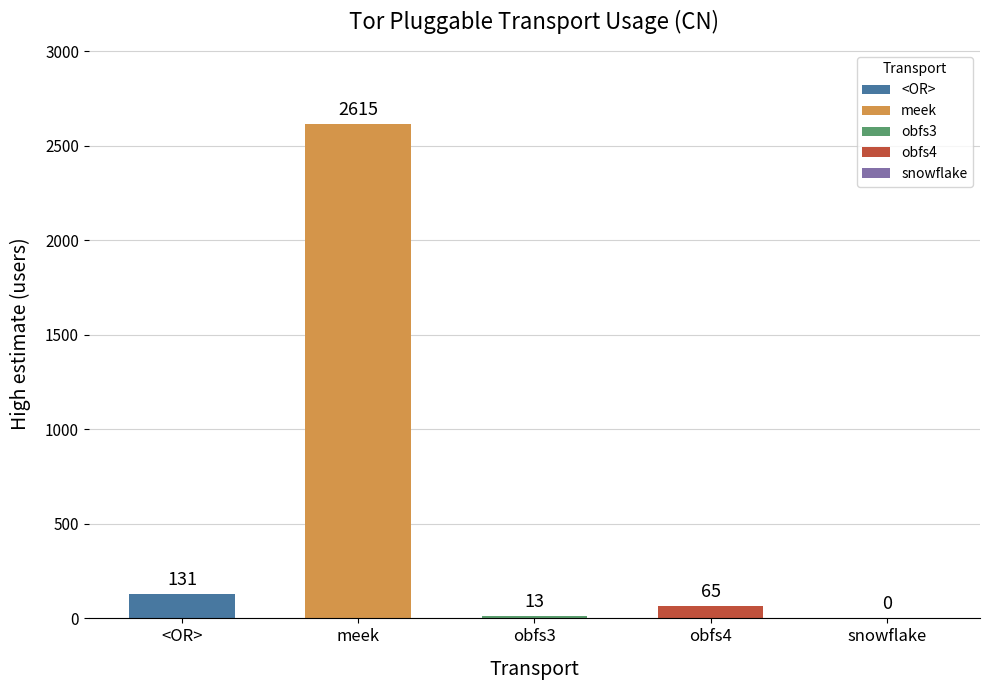

Between meek and obfs4, which is larger?

meek